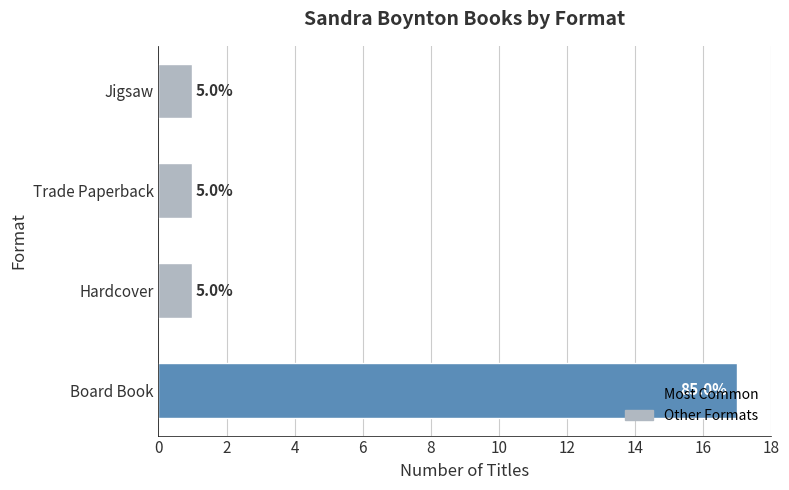

Are the bars horizontal?

Yes